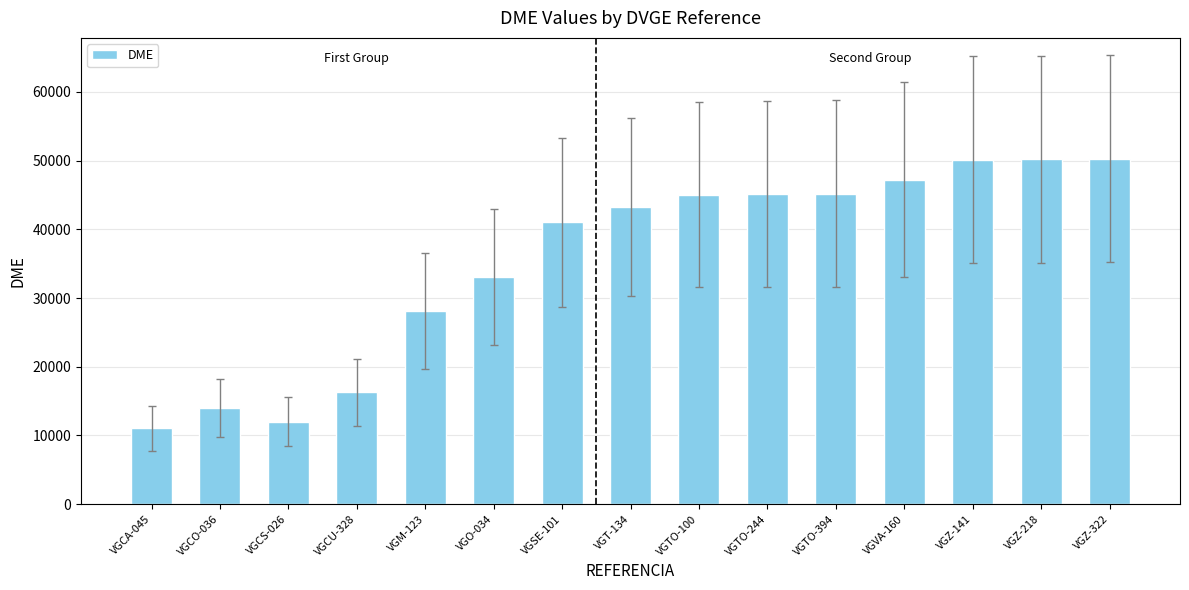

Between VGT-134 and VGCO-036, which is larger?

VGT-134